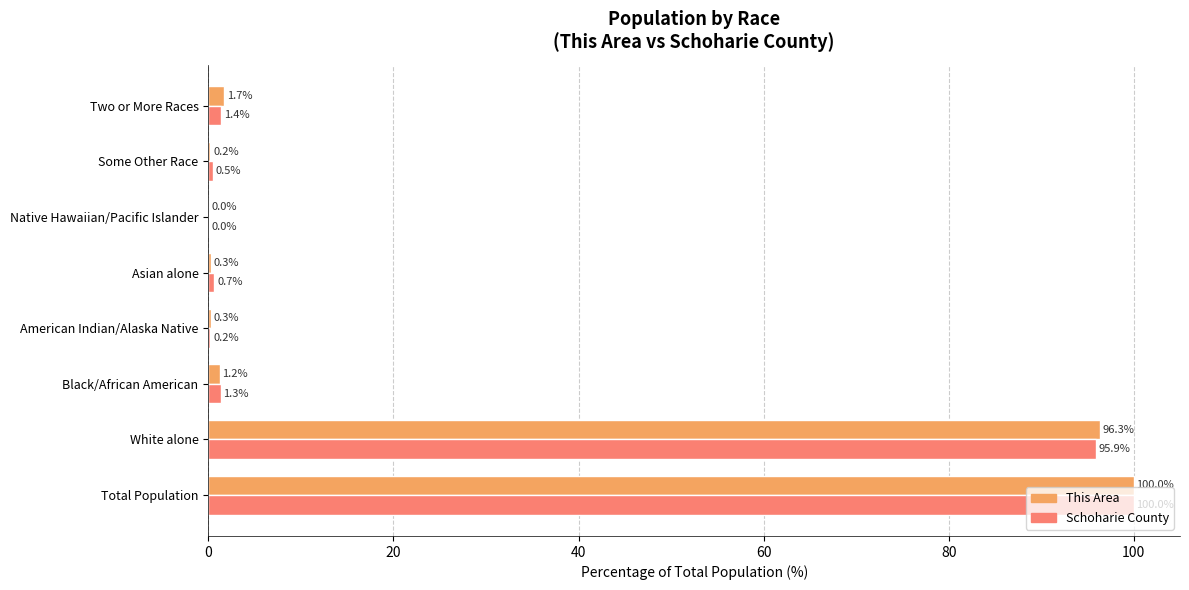

Is the value of This Area at Black/African American greater than the value of Schoharie County at Asian alone?

Yes